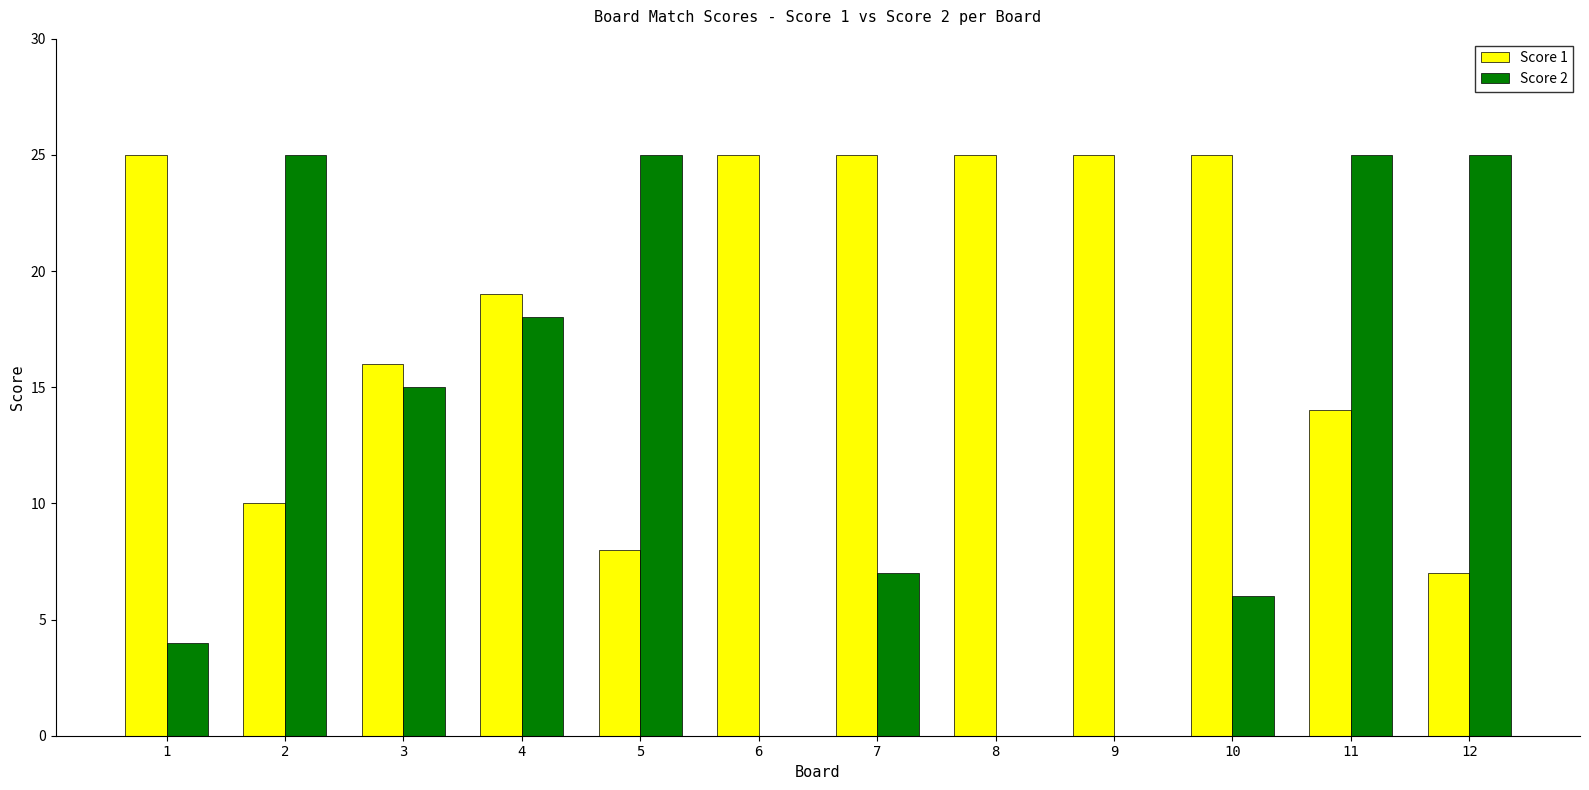

What is the maximum value shown in the chart?

25